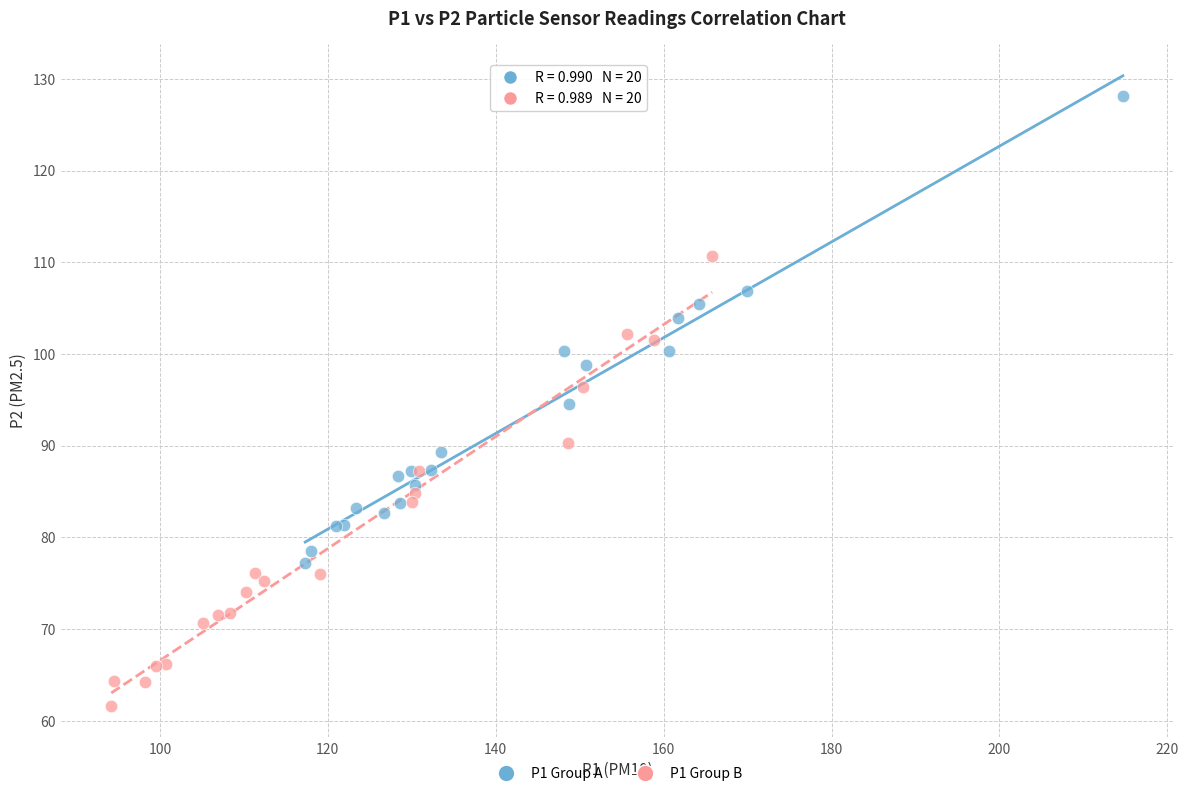

Which series reaches the minimum Y coordinate?

P1 Group B